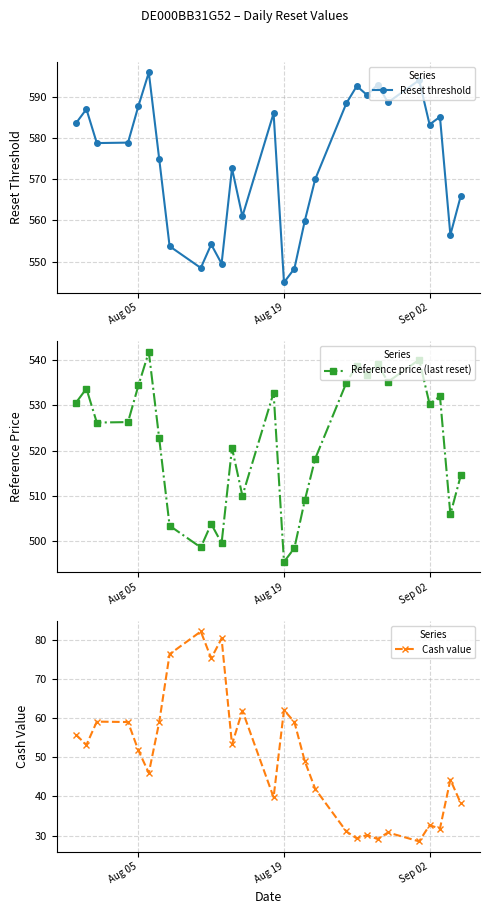

Count the number of data series in this chart.

3